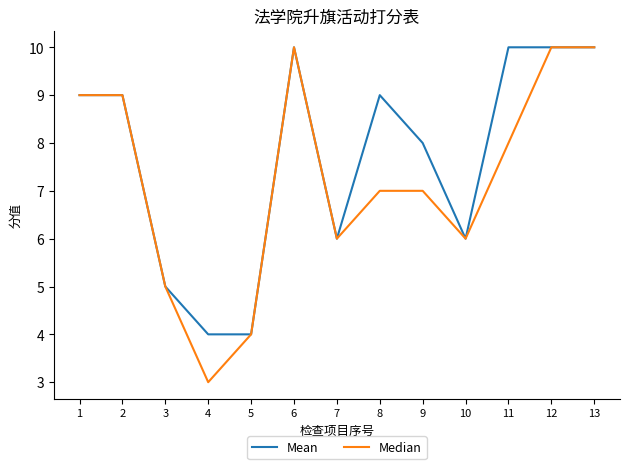

Which series changed the most between 4 and 11?

Mean